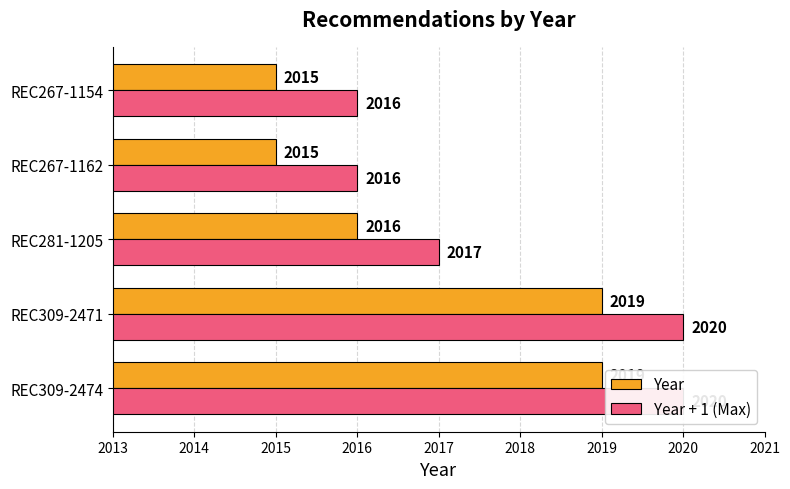

What is the smallest value displayed?

2015